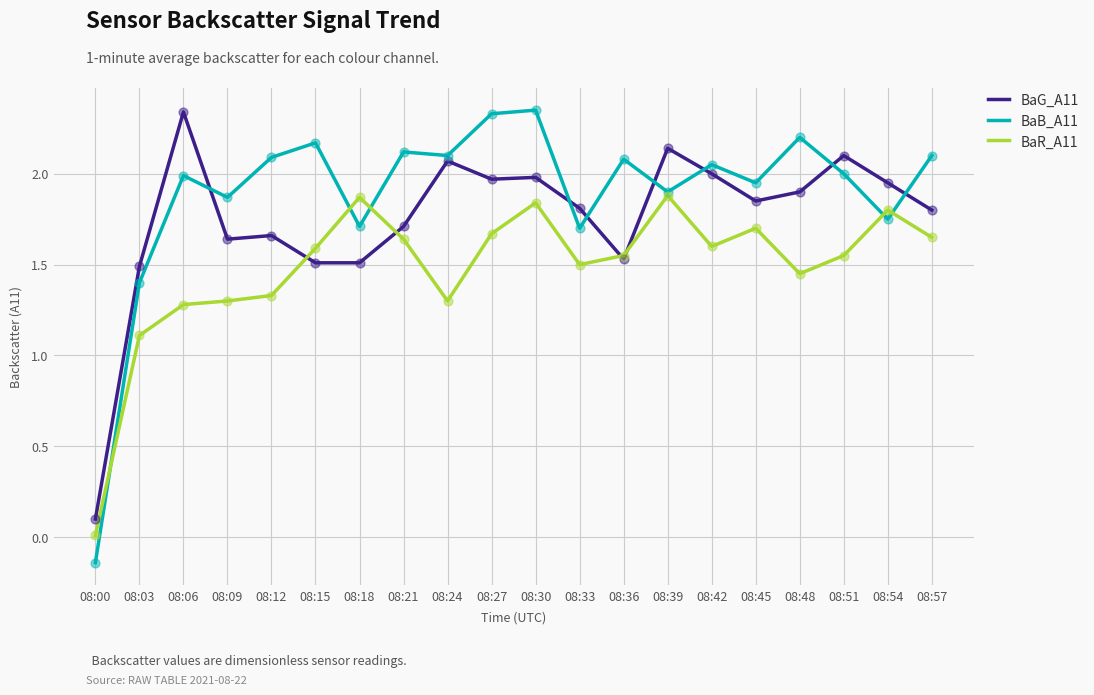

Which series has the largest range (max minus min)?

BaB_A11